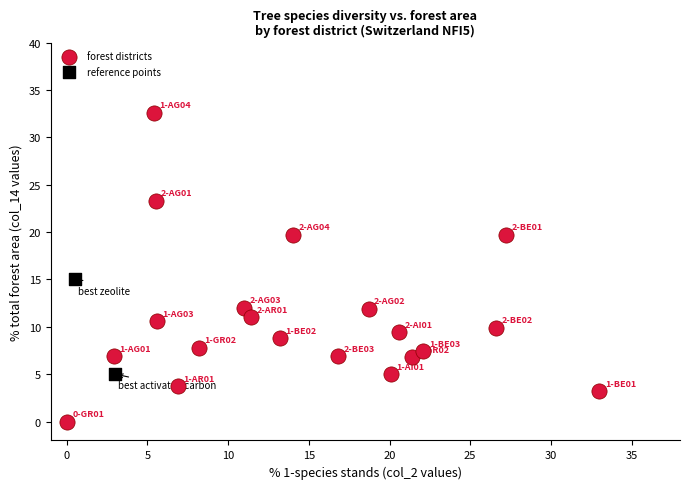

Which series reaches the minimum Y coordinate?

forest districts